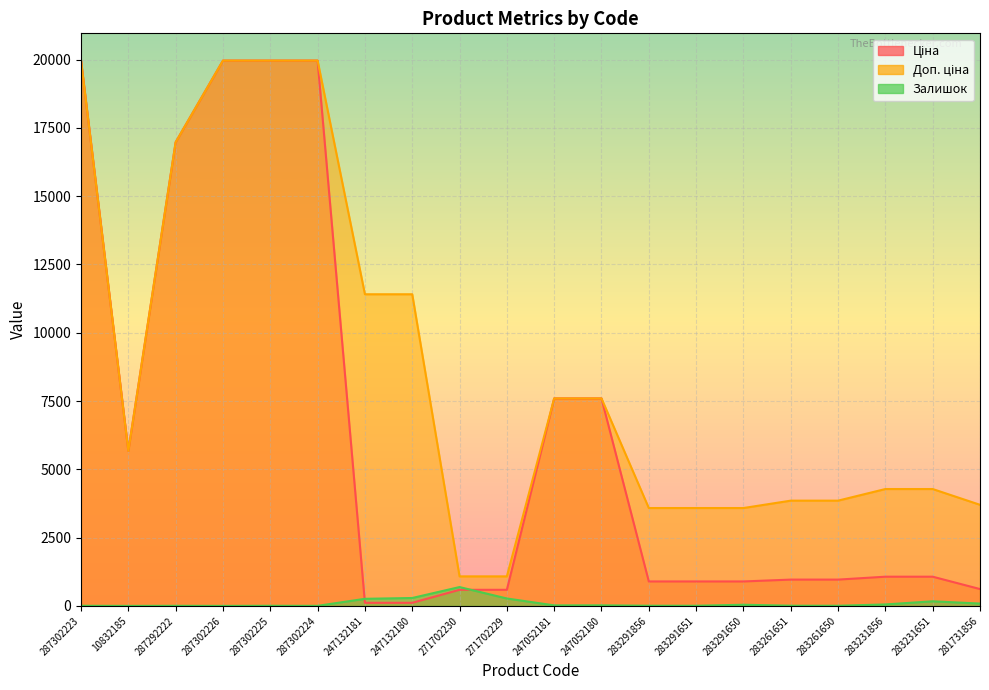

What is the average value of the Доп. ціна series?

8670.1